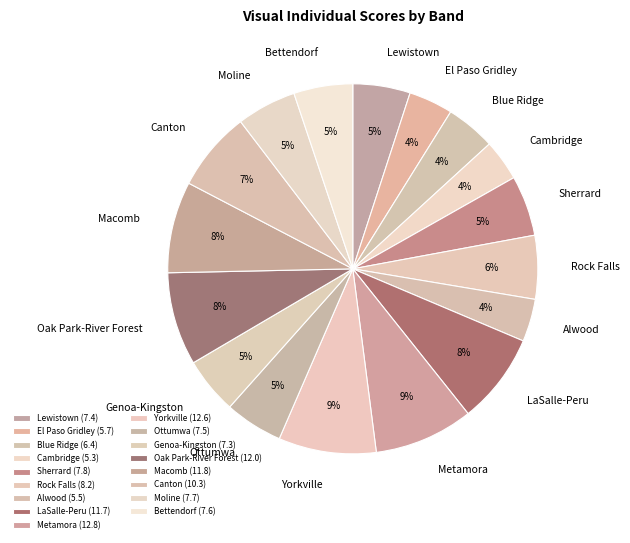

To the nearest percent, what portion does Blue Ridge represent?

4%